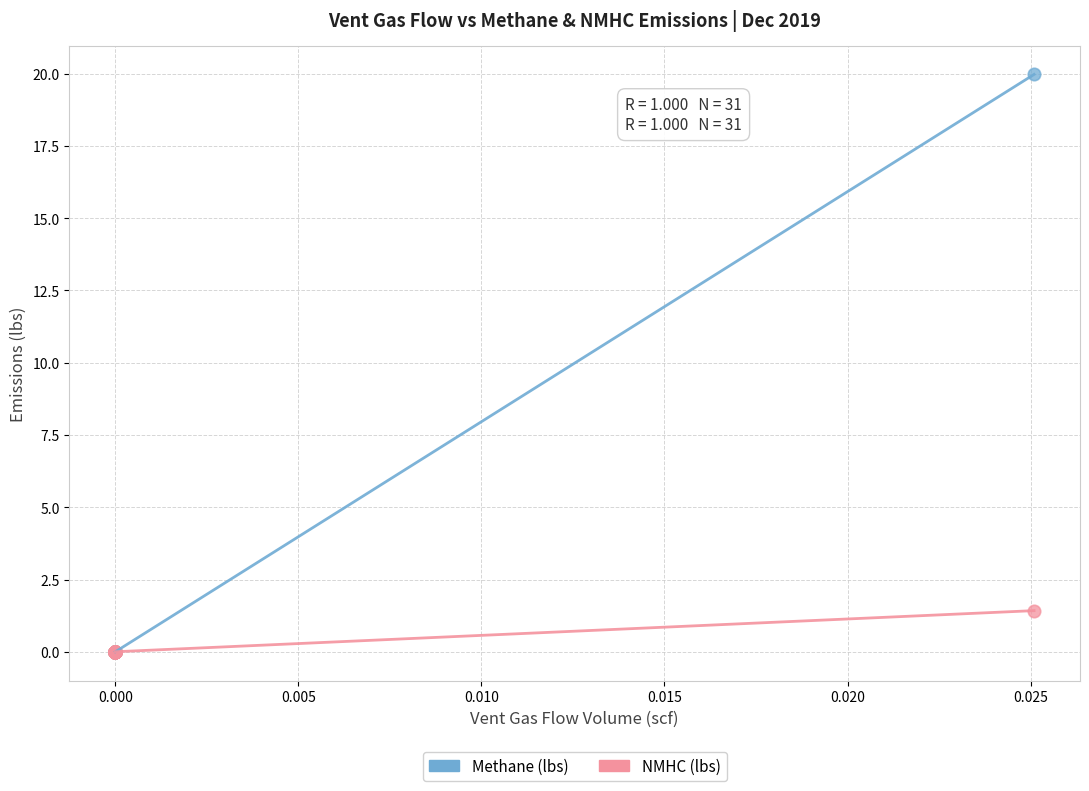

Across all series, what Y value is closest to 9?

1.4